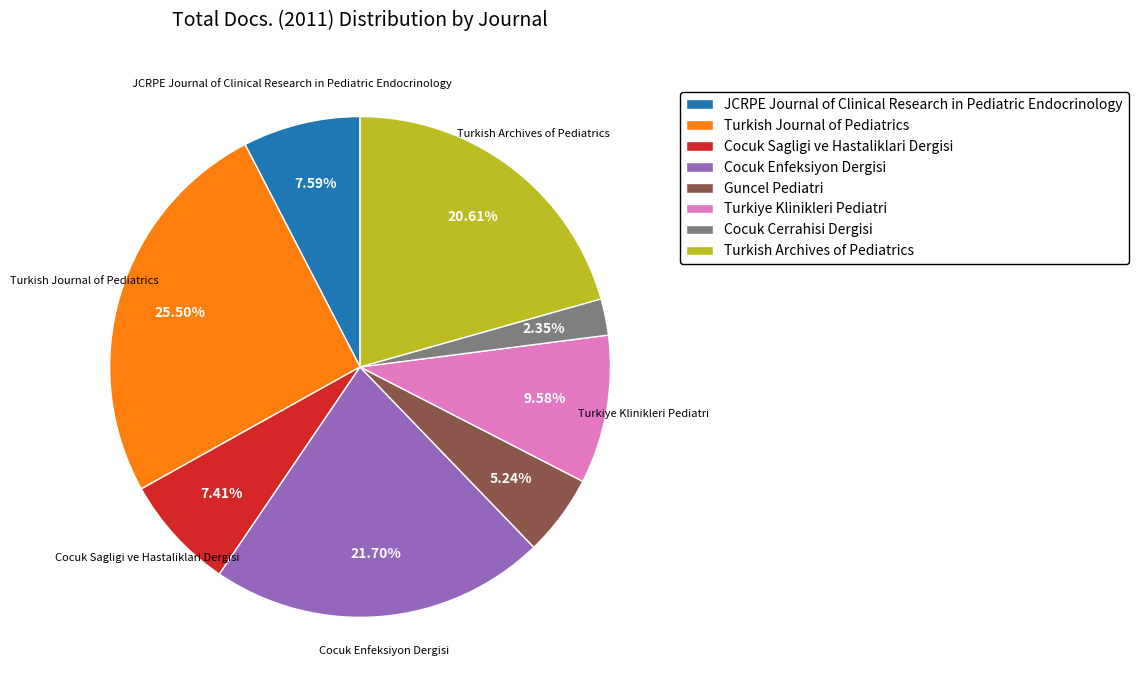

Do JCRPE Journal of Clinical Research in Pediatric Endocrinology and Cocuk Cerrahisi Dergisi together represent more than half of the pie?

No